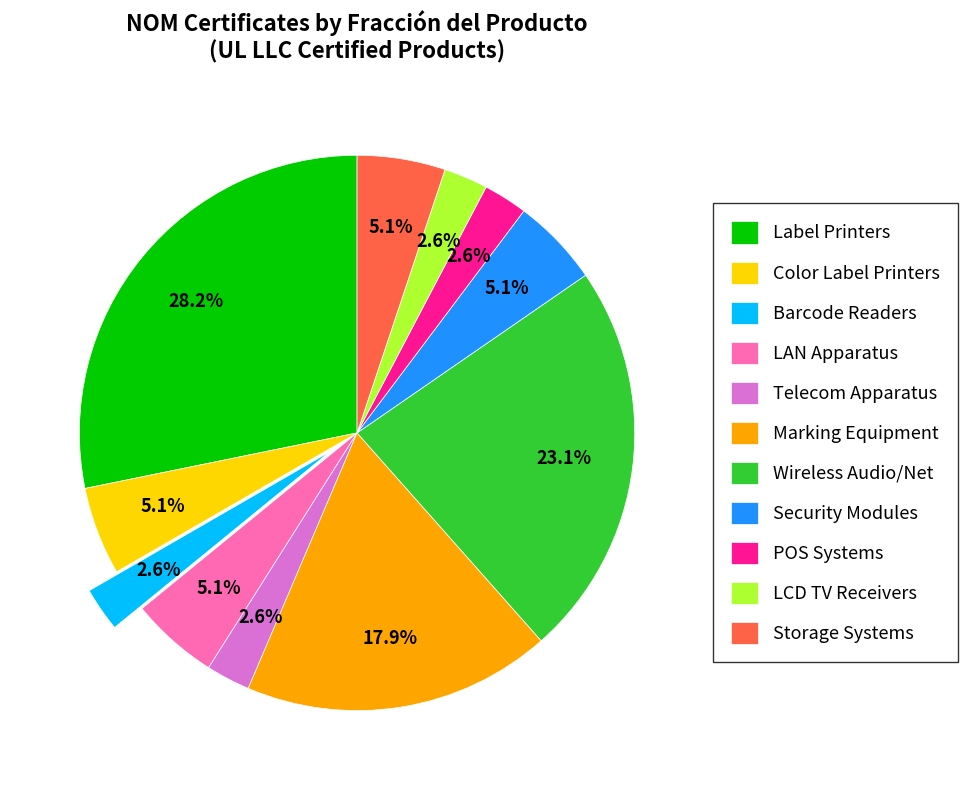

Is there a majority slice in this chart?

No